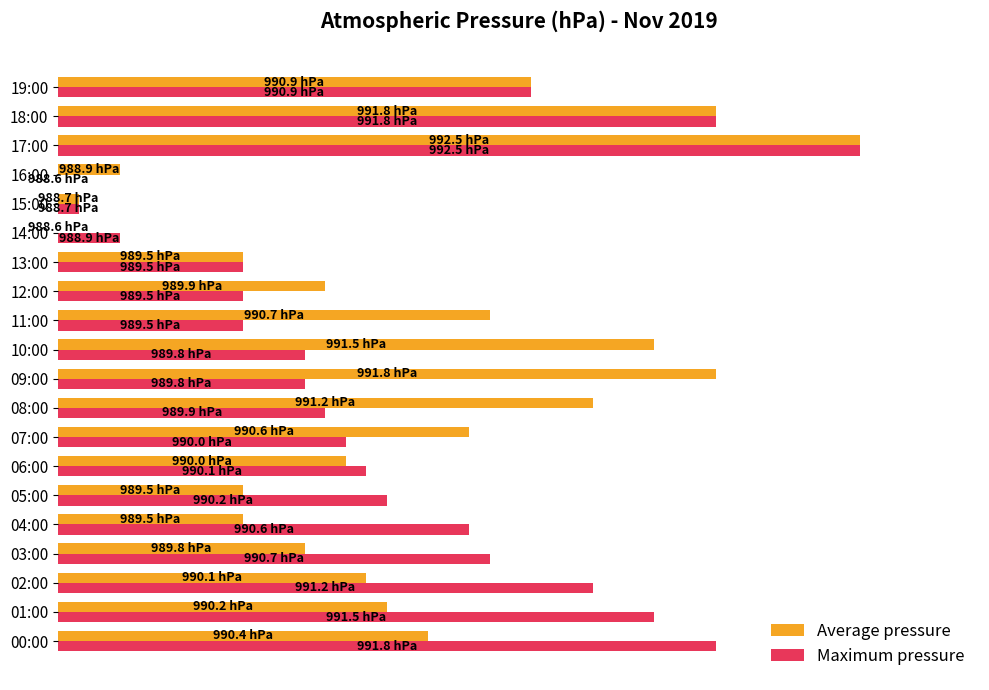

List the series in order of their overall mean, lowest first.

Maximum pressure, Average pressure